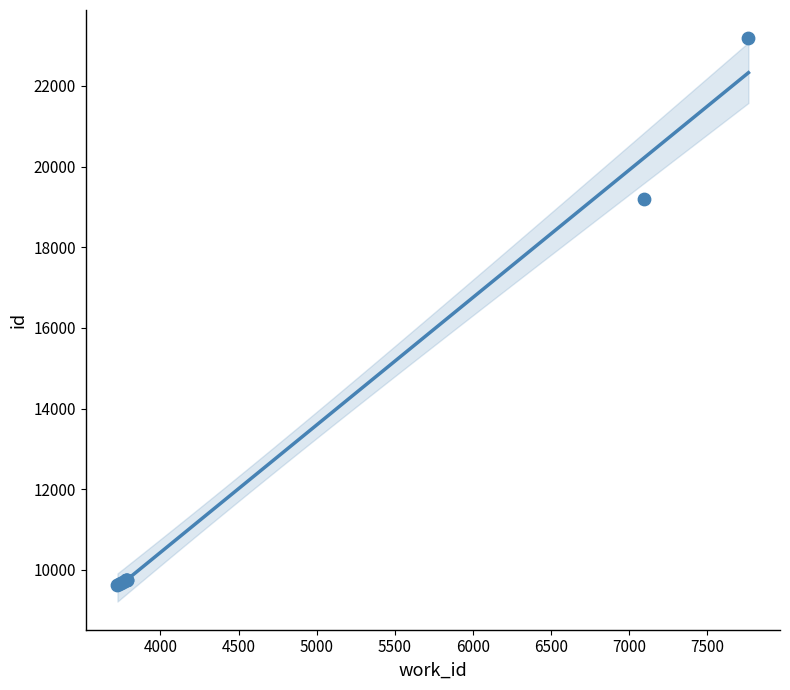

What Y value in the scatter plot is closest to 16408?

19197